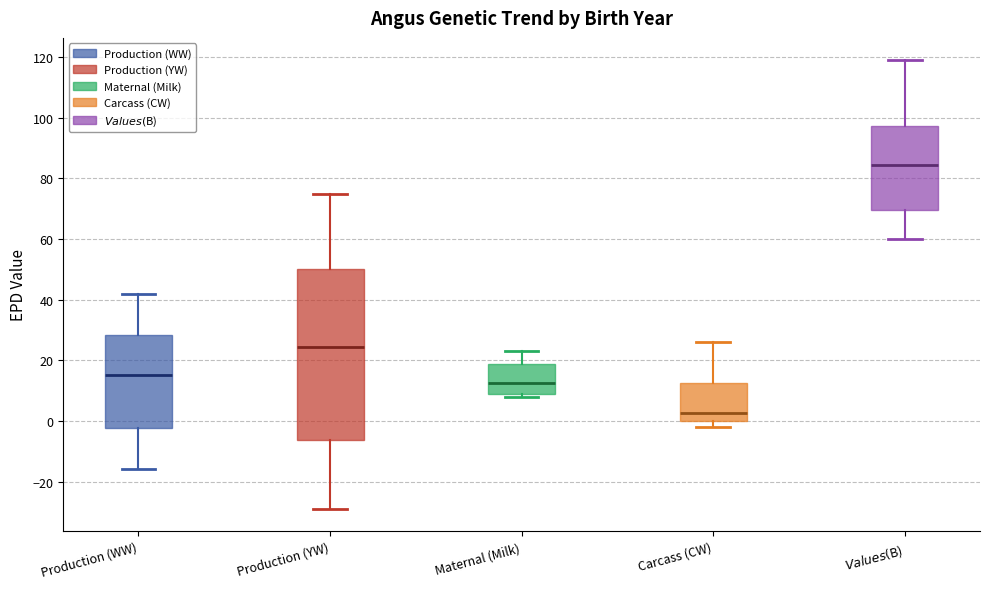

Where is the lower edge of the box for Maternal (Milk) on the y-axis? The values are not printed on the chart, so give them approximately, as read against the axis.

10